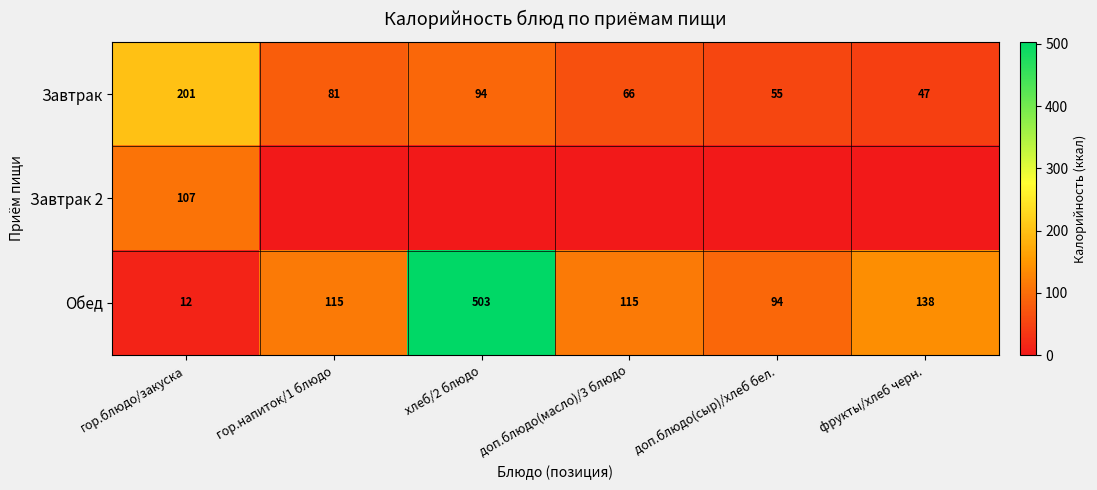

What is the difference between the Обед values at доп.блюдо(сыр)/хлеб бел. and гор.напиток/1 блюдо?

21